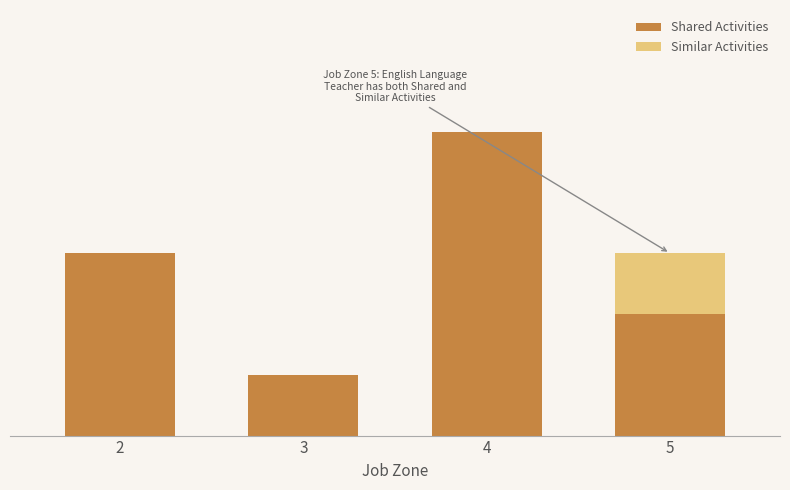

True or false: Similar Activities has a value of 0 at 5.

False